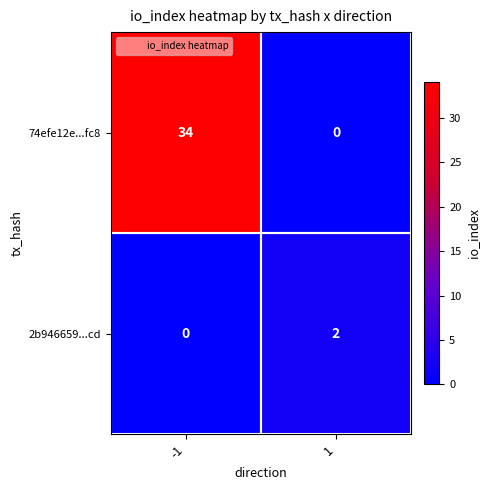

Which series has the largest total across all categories?

74efe12e...fc8